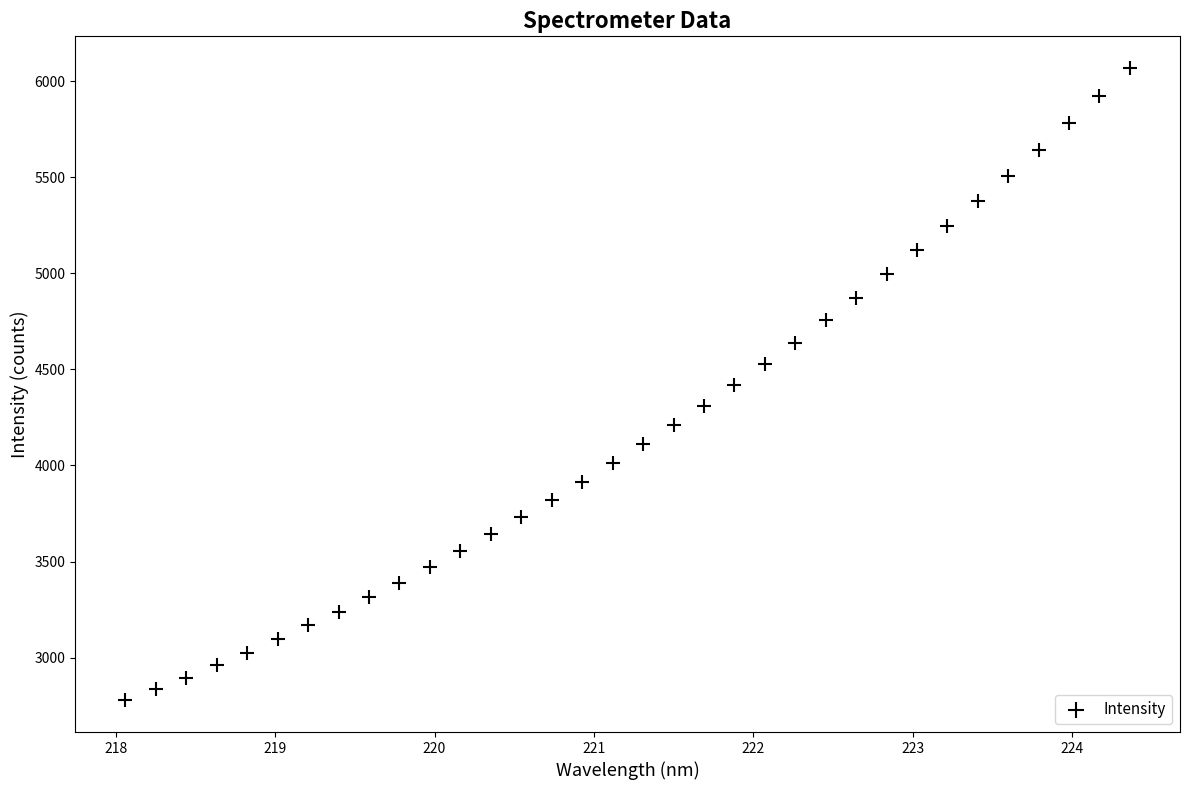

What is the range of X values (max minus min)?

6.3